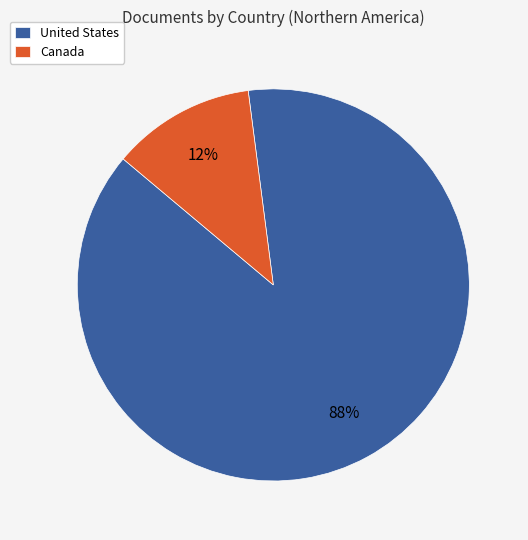

Is it true that United States is 77% of the pie?

False